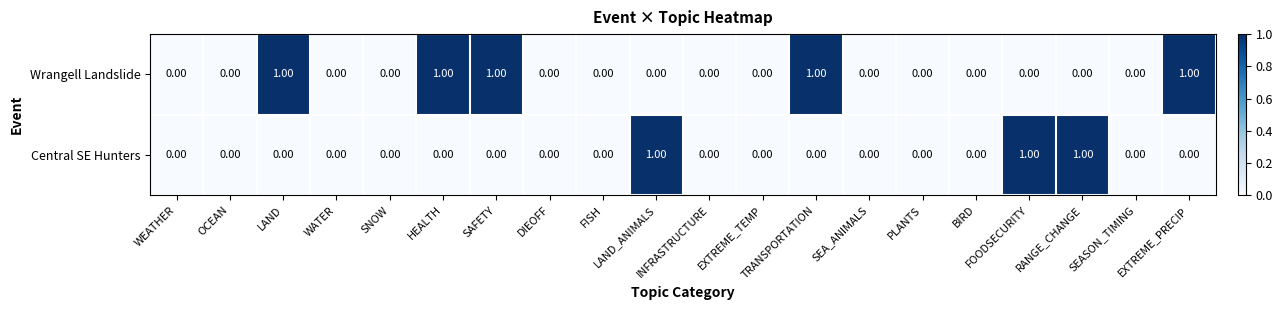

How many data points in Central SE Hunters are above 0?

3